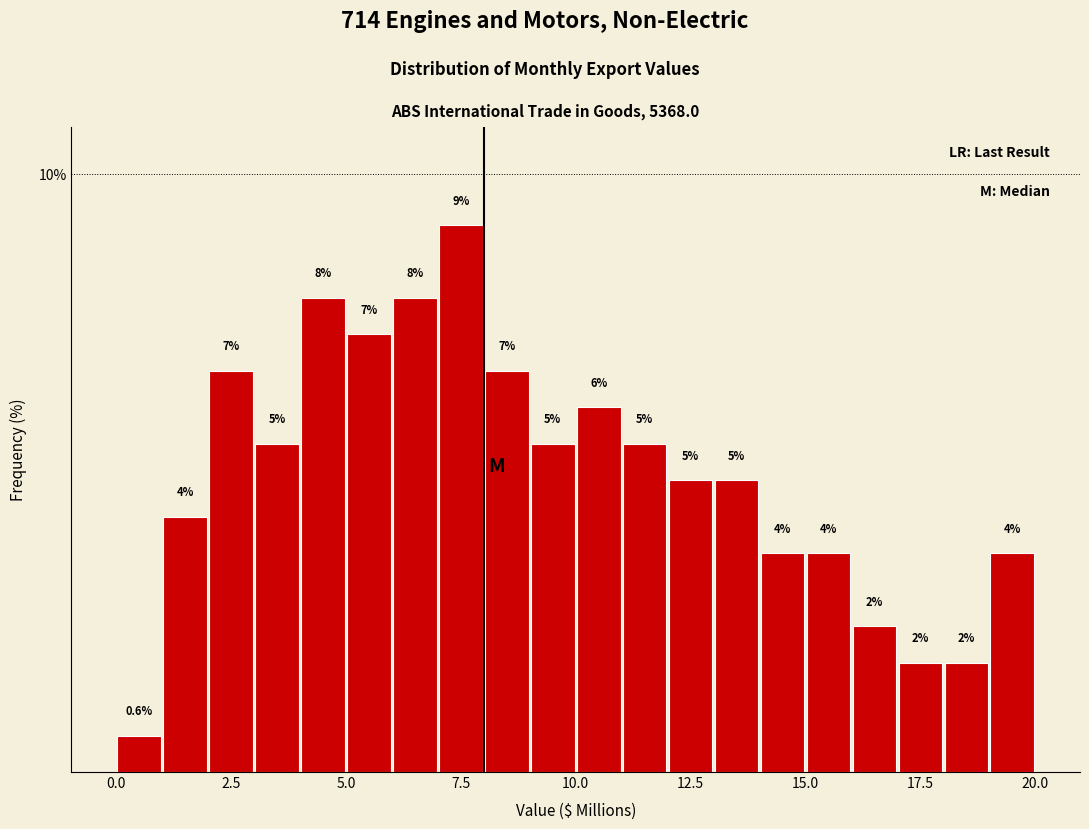

Read against the x-axis, roughly where is the centre of the tallest bar?

7.5